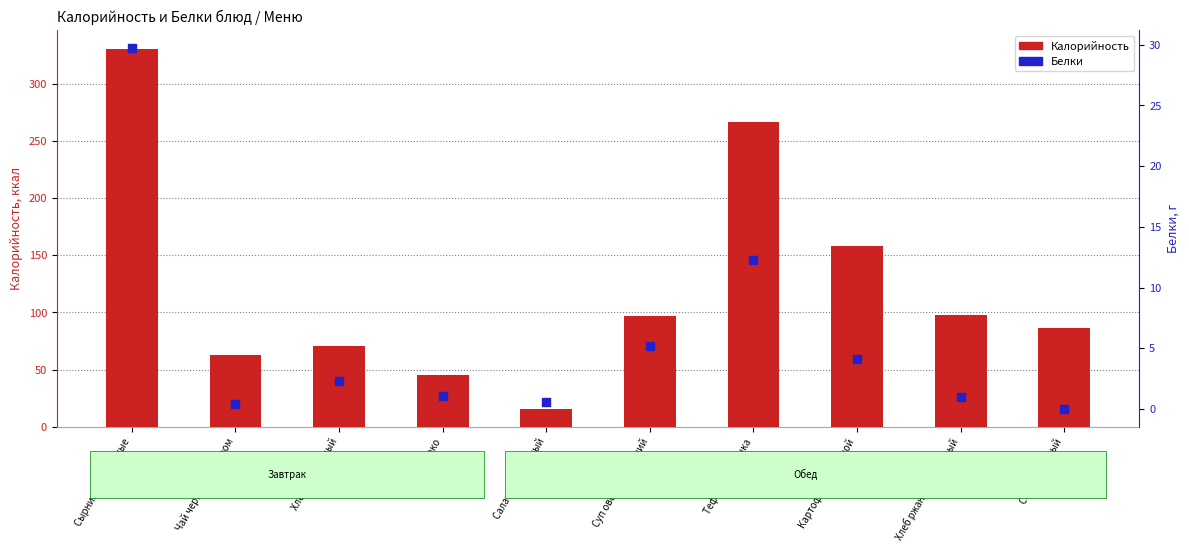

Is the value of Белки at Суп овощной Летний greater than the value of Калорийность at Сок фруктовый?

No